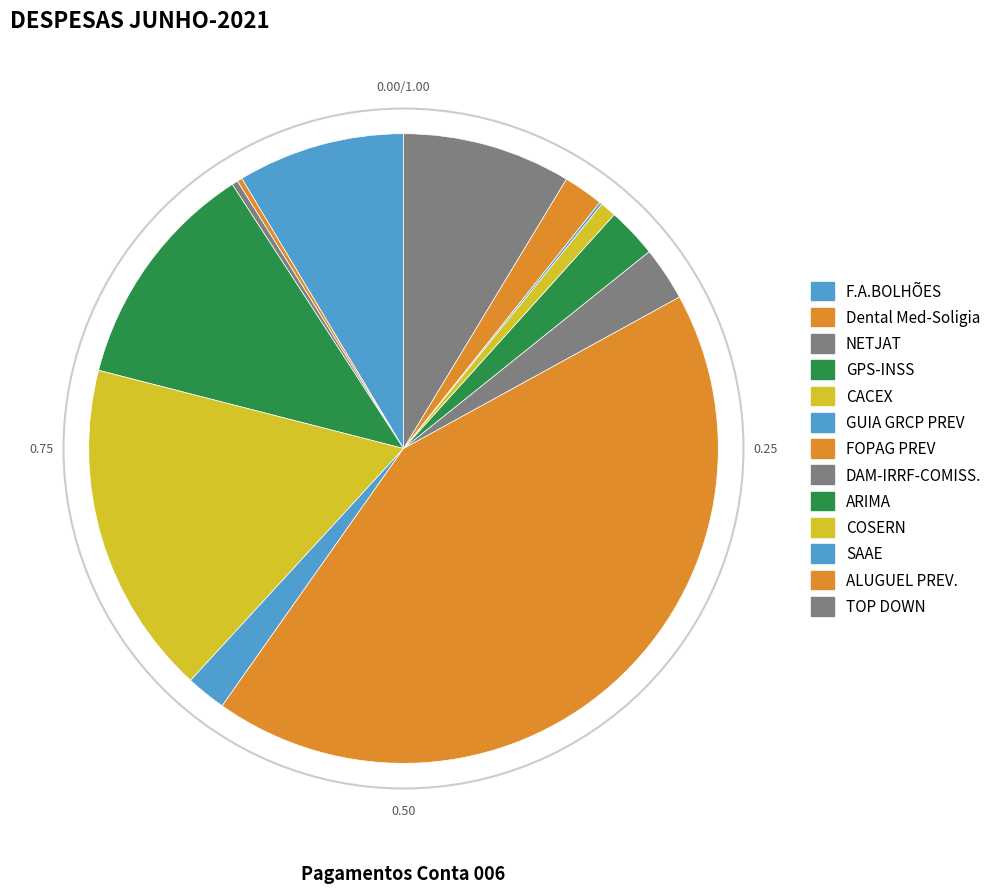

To the nearest percent, what is the combined percentage of DAM-IRRF-COMISS. and GUIA GRCP PREV?

5%